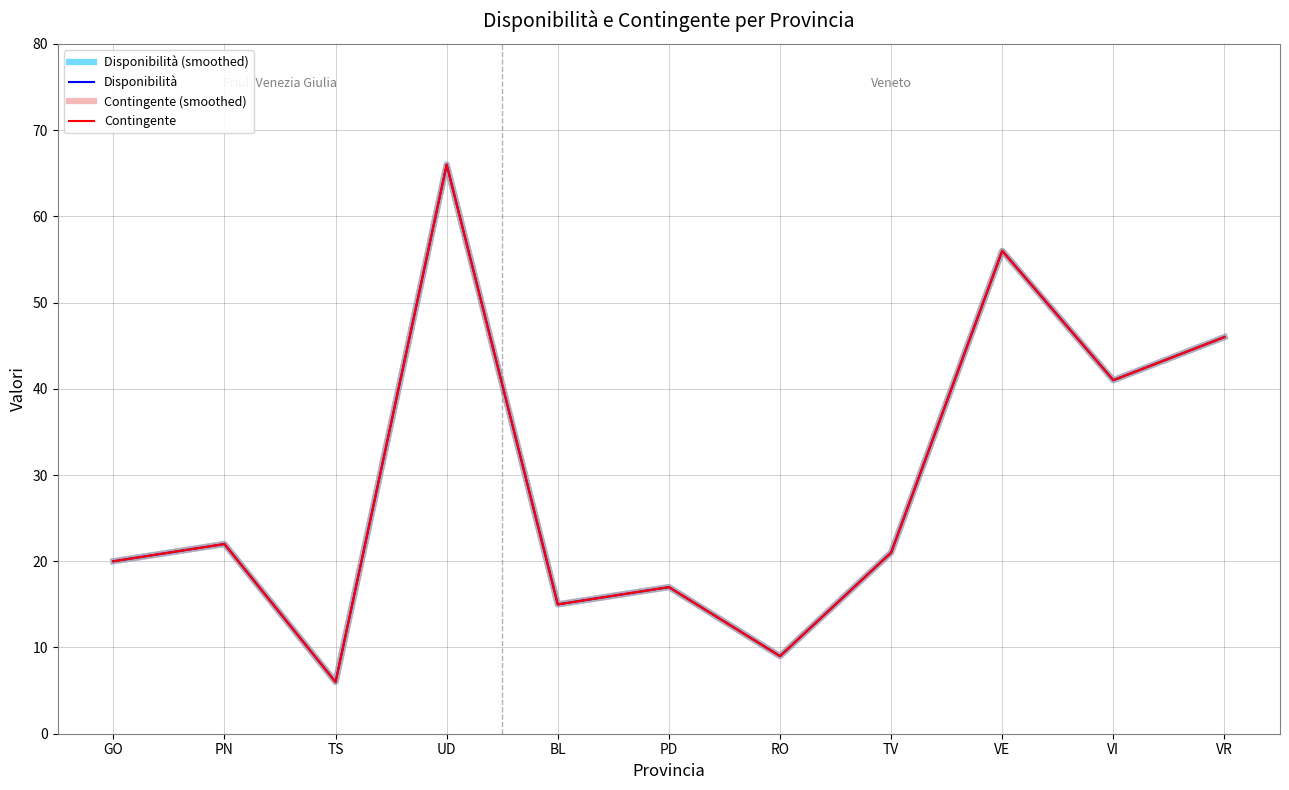

Does the chart display data point markers on the line(s)?

No